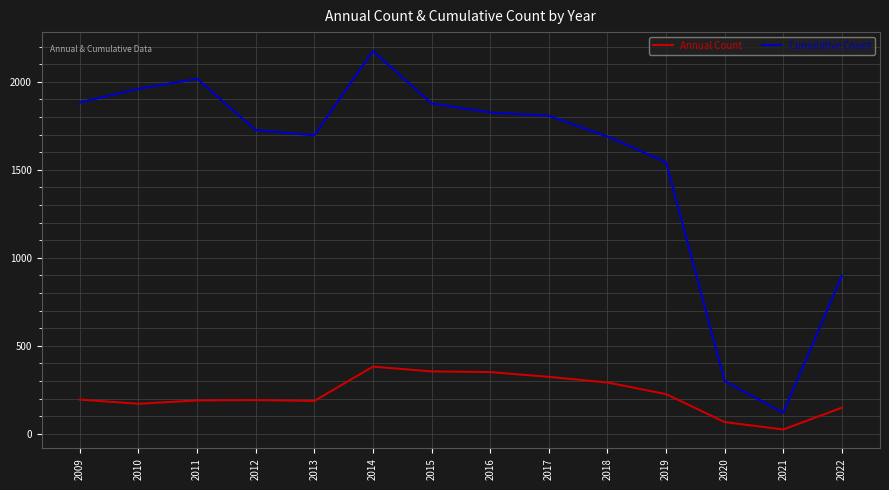

At which category is the sum across all series the highest?

2014